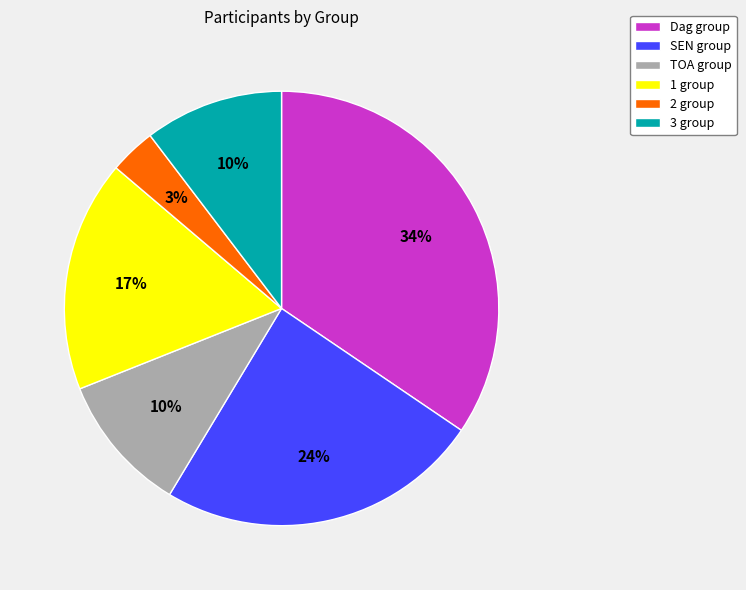

Is there a majority slice in this chart?

No